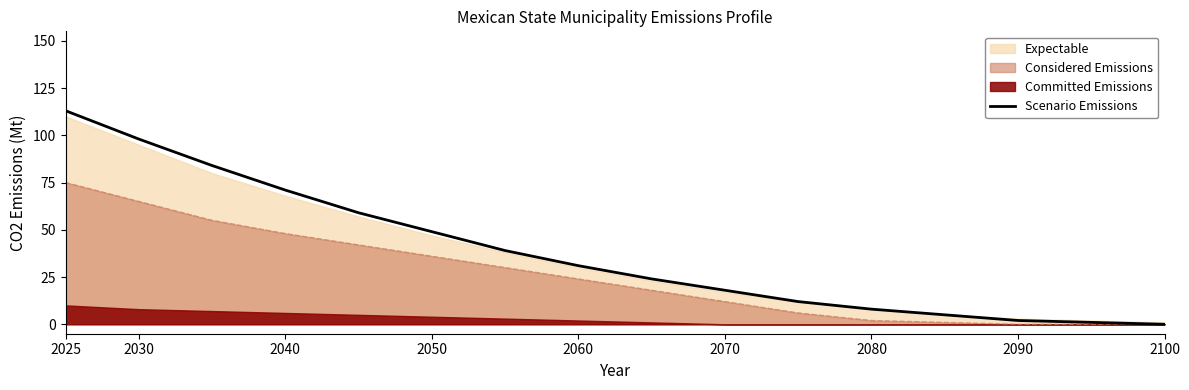

What is the value of the 5th point from the left?

59